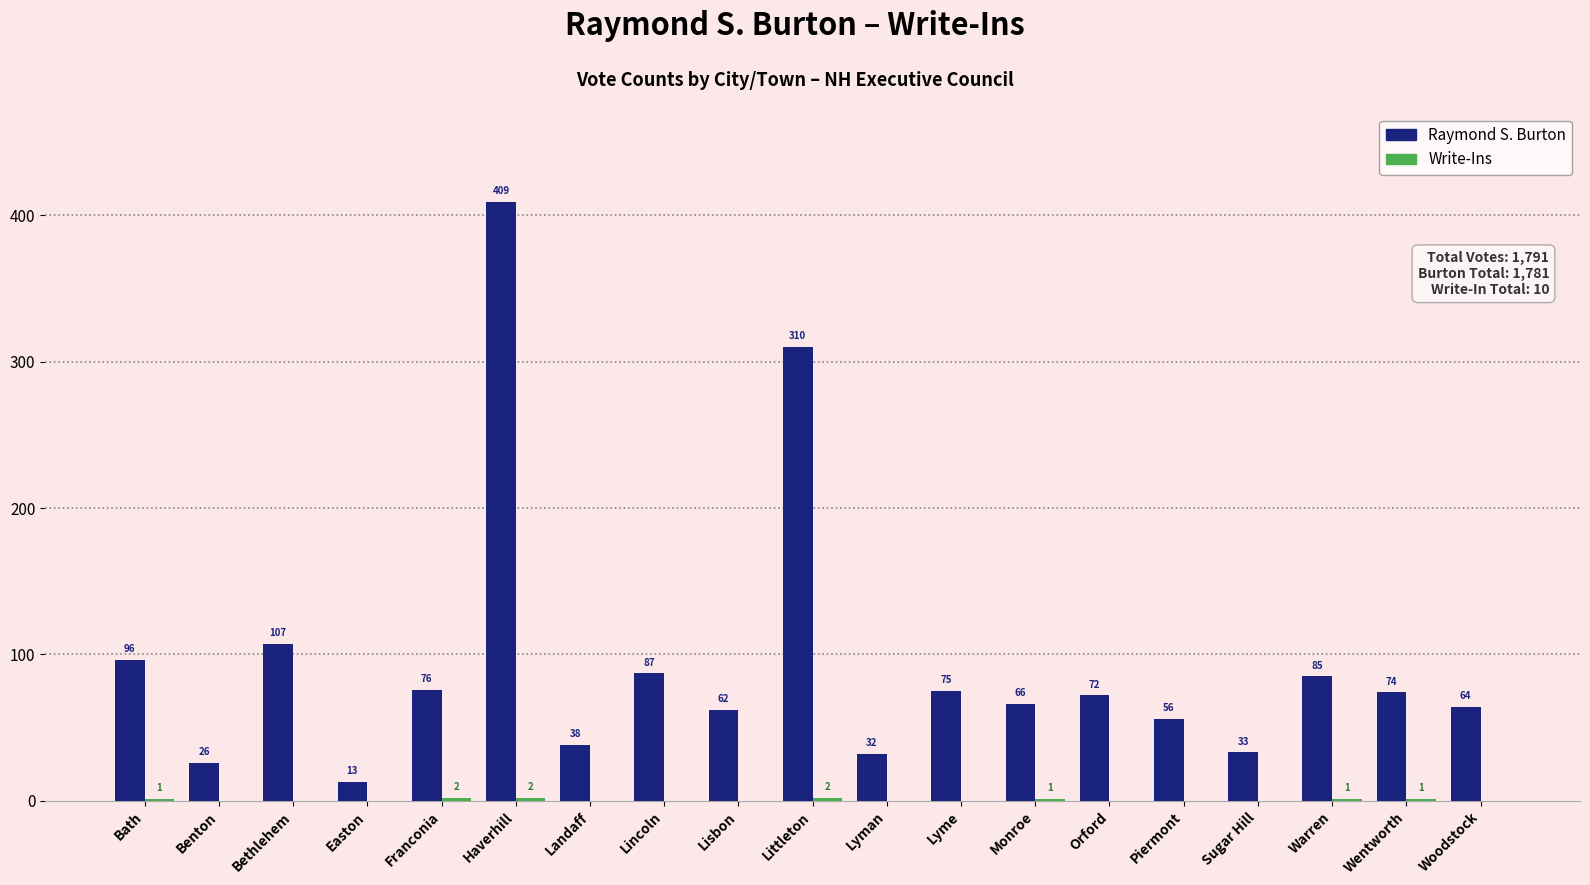

Are the bars horizontal?

No